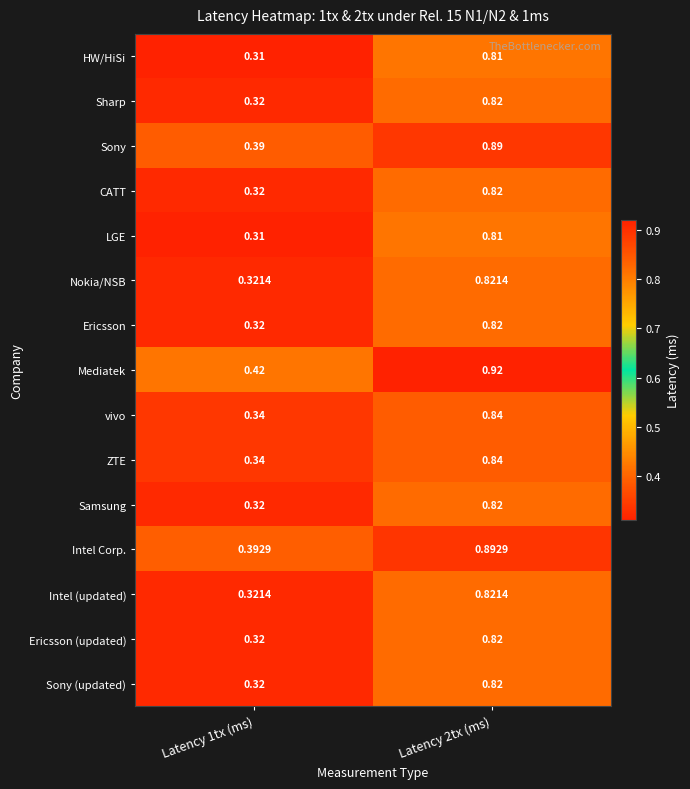

Is the value of Mediatek at Latency 2tx (ms) greater than the value of ZTE at Latency 1tx (ms)?

Yes